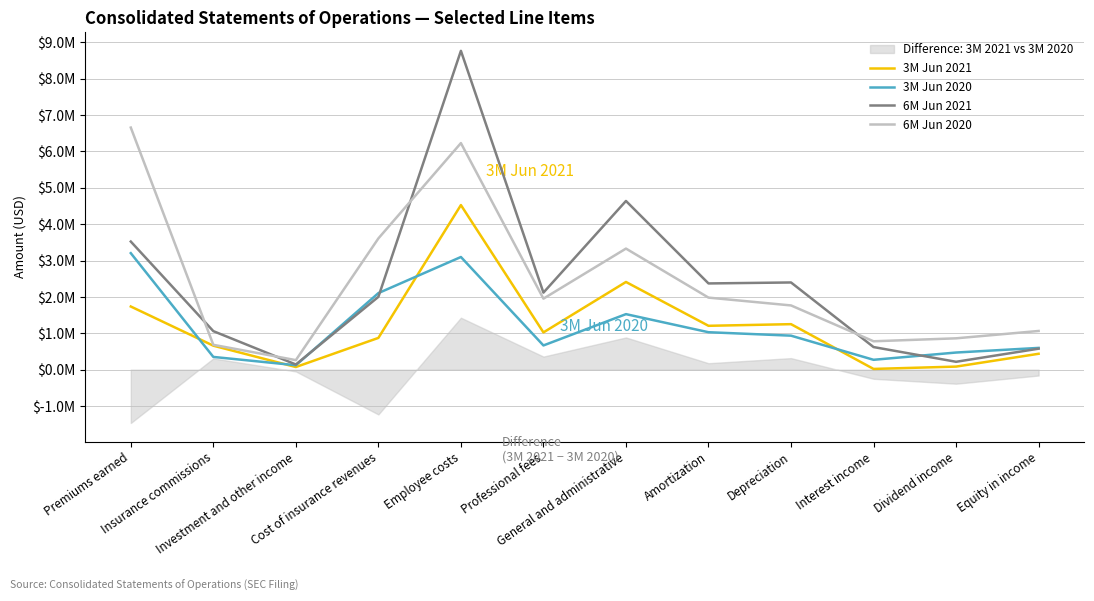

Reading left to right, transcribe all the data shown in this chart.

3M Jun 2021: 1.7	0.7	0.1	0.9	4.5	1.0	2.4	1.2	1.3	0.0	0.1	0.4
3M Jun 2020: 3.2	0.3	0.1	2.1	3.1	0.7	1.5	1.0	0.9	0.3	0.5	0.6
6M Jun 2021: 3.5	1.1	0.1	2.0	8.8	2.1	4.6	2.4	2.4	0.6	0.2	0.6
6M Jun 2020: 6.7	0.7	0.3	3.6	6.2	2.0	3.3	2.0	1.8	0.8	0.9	1.1